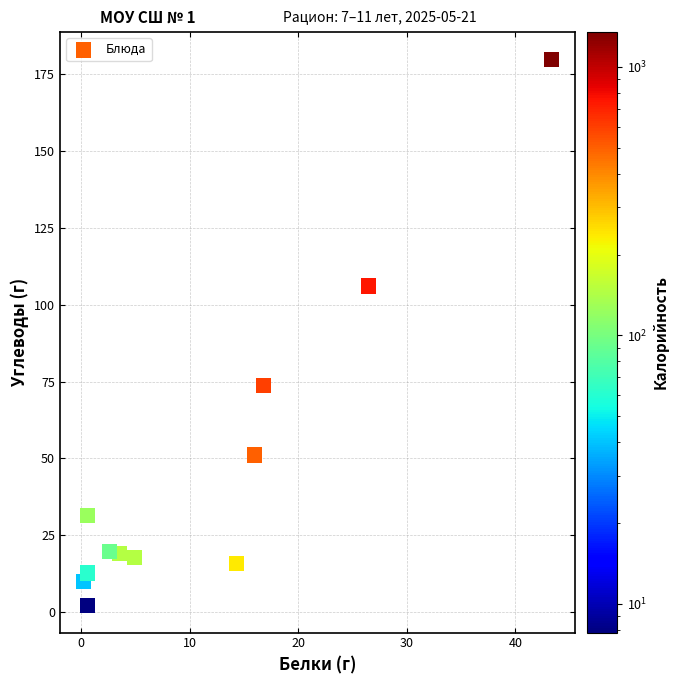

What Y value in the scatter plot is closest to 91?

106.1